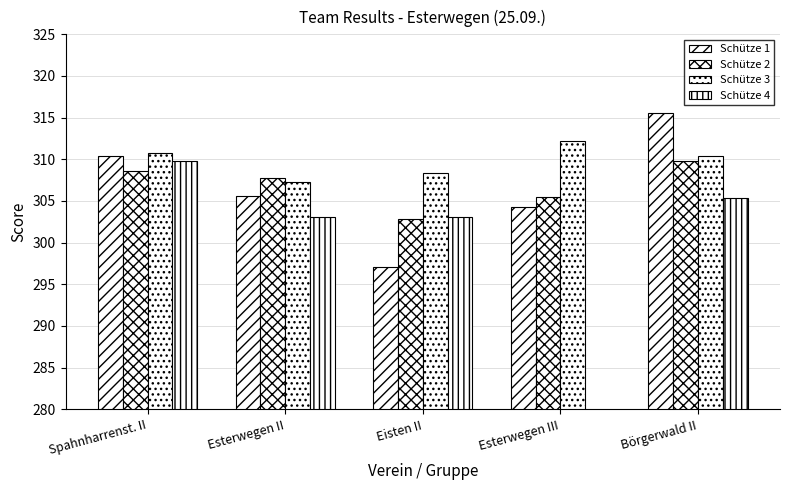

Reading left to right, list all the values displayed in this chart.

Schütze 1: 310.4	305.6	297.1	304.3	315.6
Schütze 2: 308.6	307.7	302.8	305.5	309.8
Schütze 3: 310.8	307.3	308.3	312.2	310.4
Schütze 4: 309.8	303.1	303.1	0.0	305.3